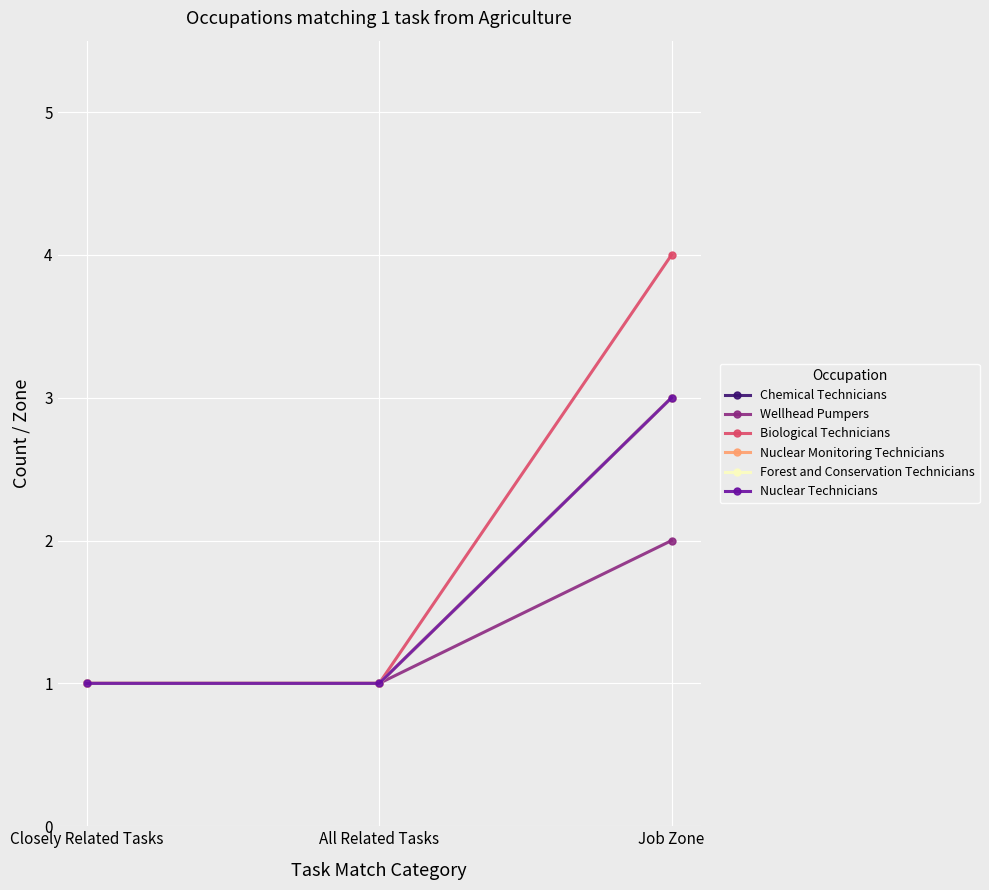

At which category is the sum across all series the highest?

Job Zone